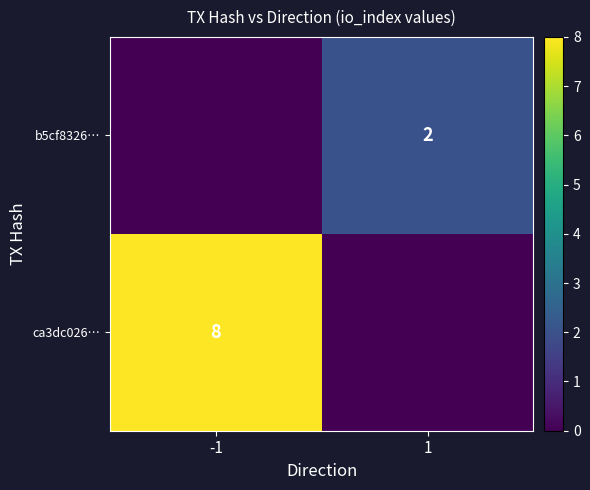

The value of ca3dc026… at -1 is 3. True or false?

False